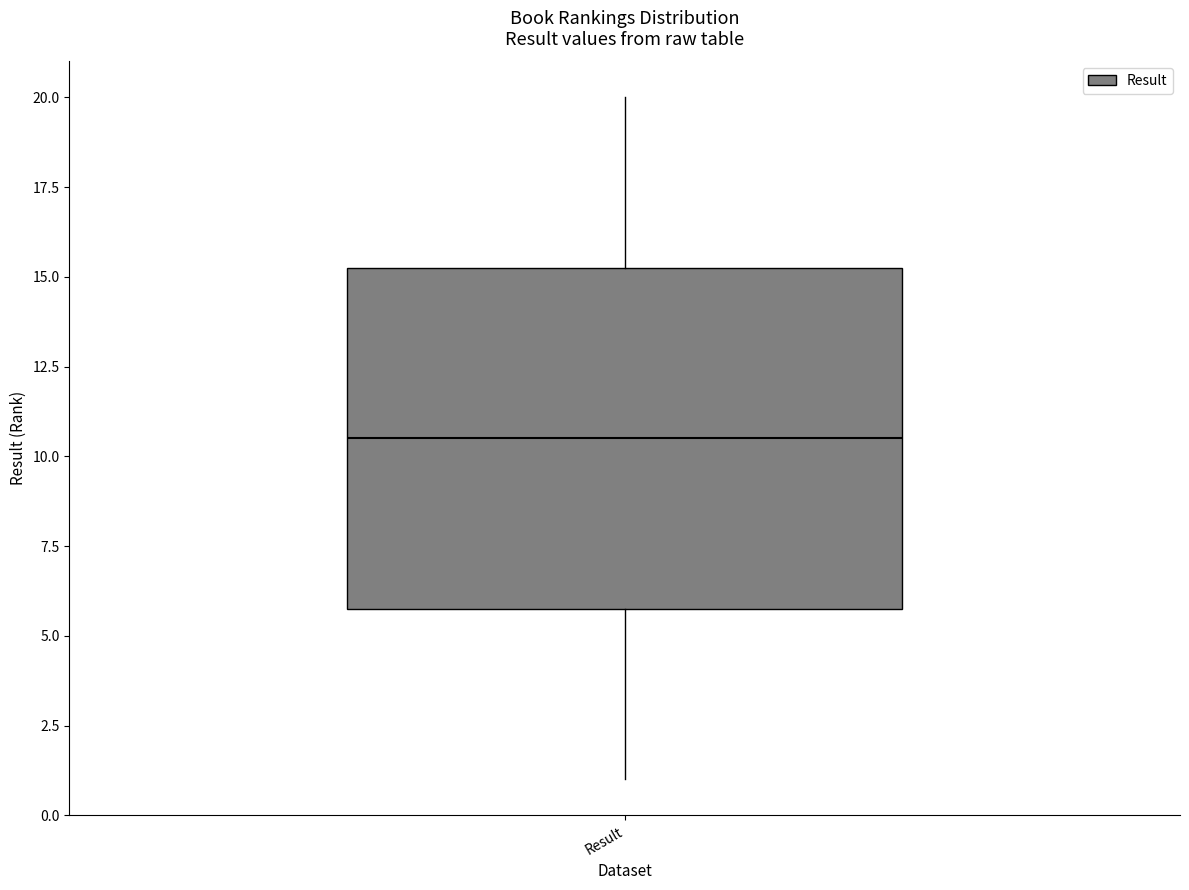

Transcribe this box plot: give where the median line is, the range the box spans, and where the two whiskers end, as read against the y-axis. The values are not printed on the chart, so give them approximately, as read against the axis.

median 10.5, box 6.0 to 15.5, whiskers 1.0 to 20.0